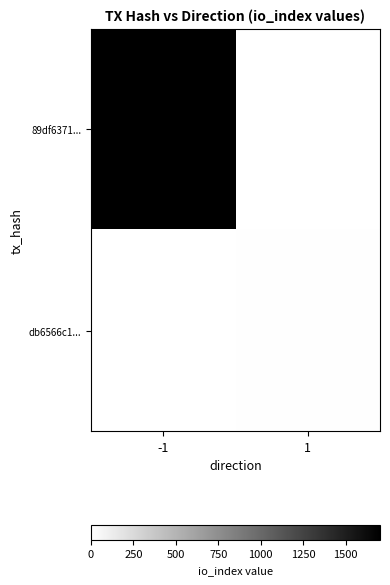

What is the difference between the highest and lowest values at 1?

7